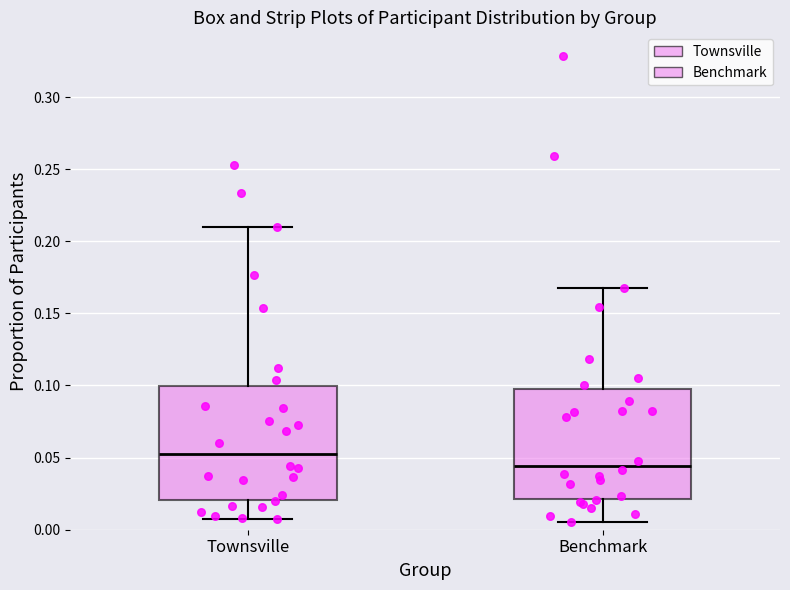

Which box has the highest median line?

Townsville